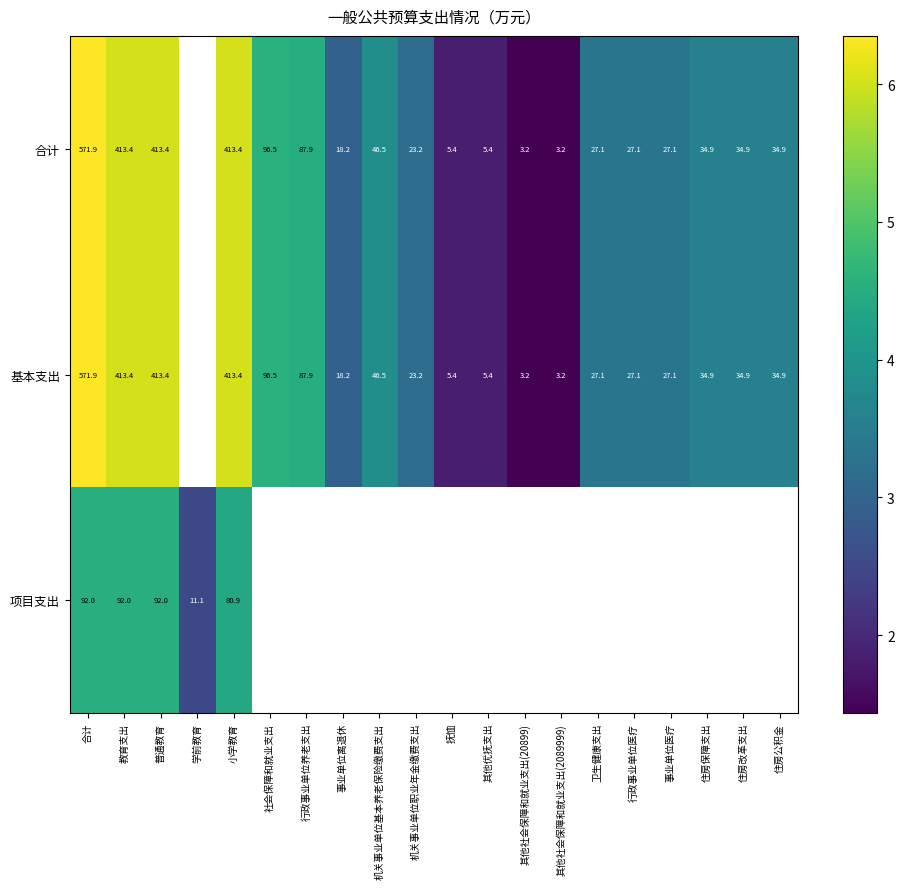

The value of 合计 at 其他社会保障和就业支出(20899) is 1.4. True or false?

True